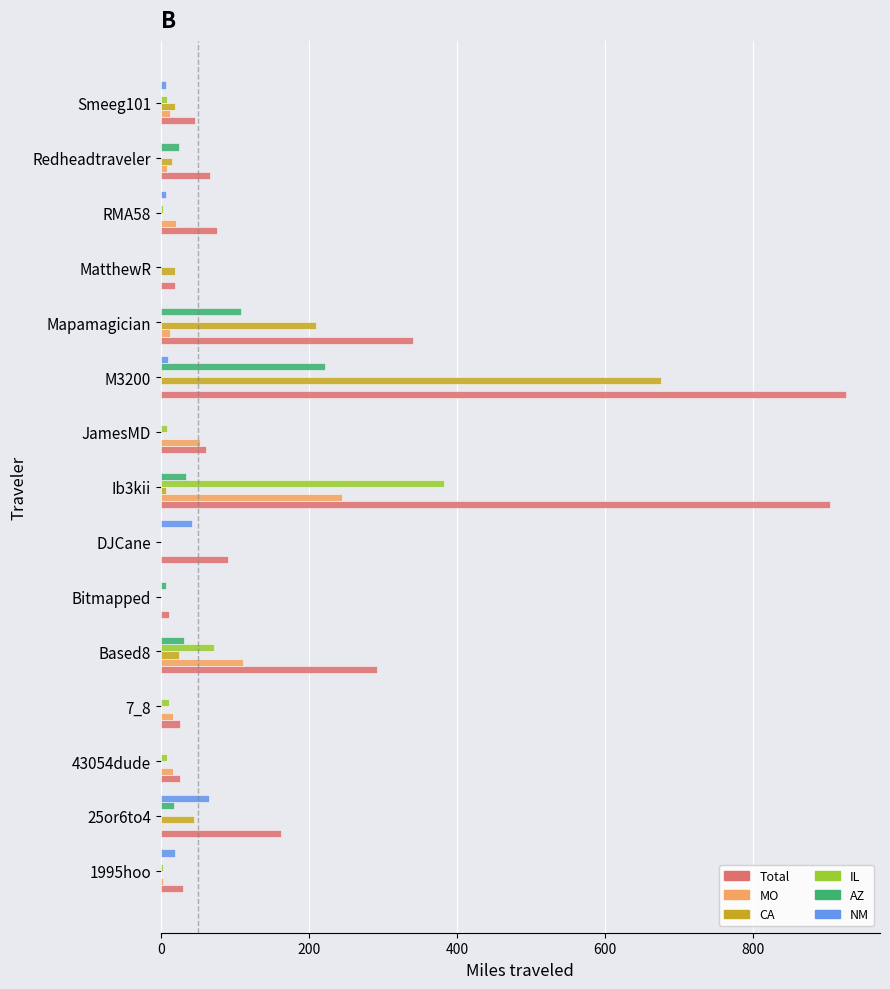

At which category is the sum across all series the highest?

M3200